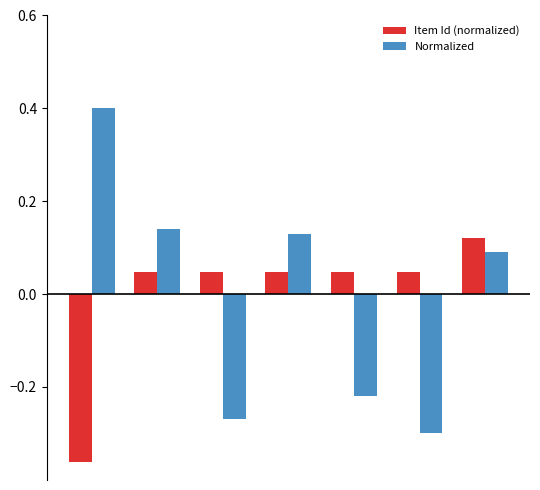

What is the difference between the maximum and minimum values in the Normalized series?

0.7